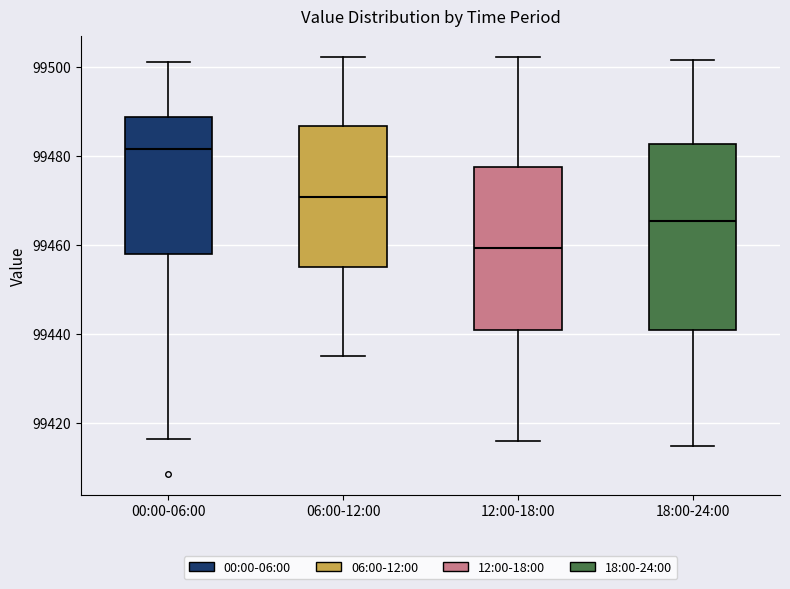

Comparing the boxes themselves (not the whiskers), which one is the tallest?

18:00-24:00